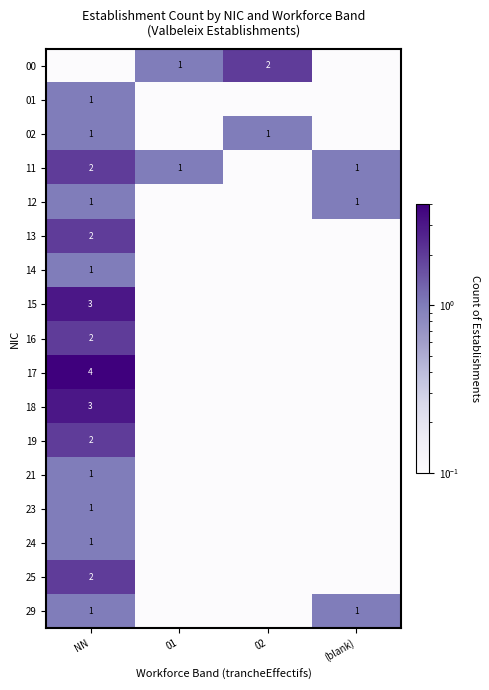

Which has a higher value, 02 or 01?

02